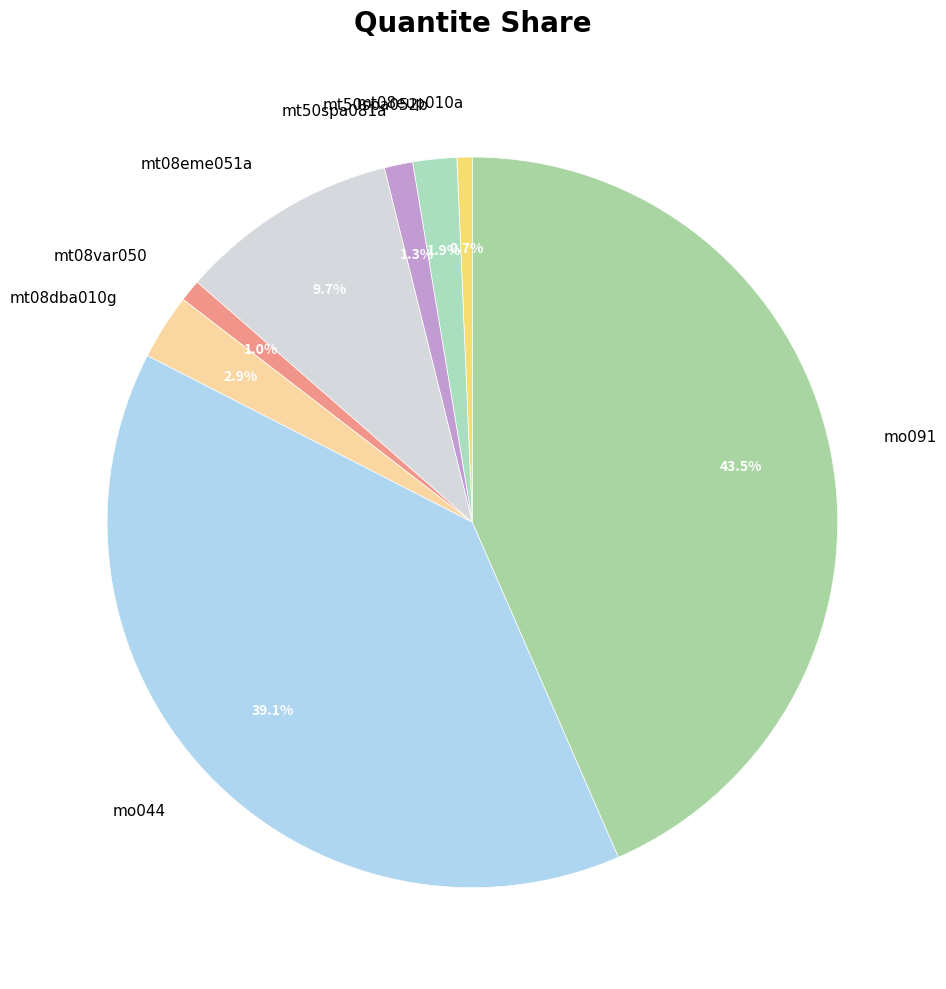

How many slices are in this pie chart?

8